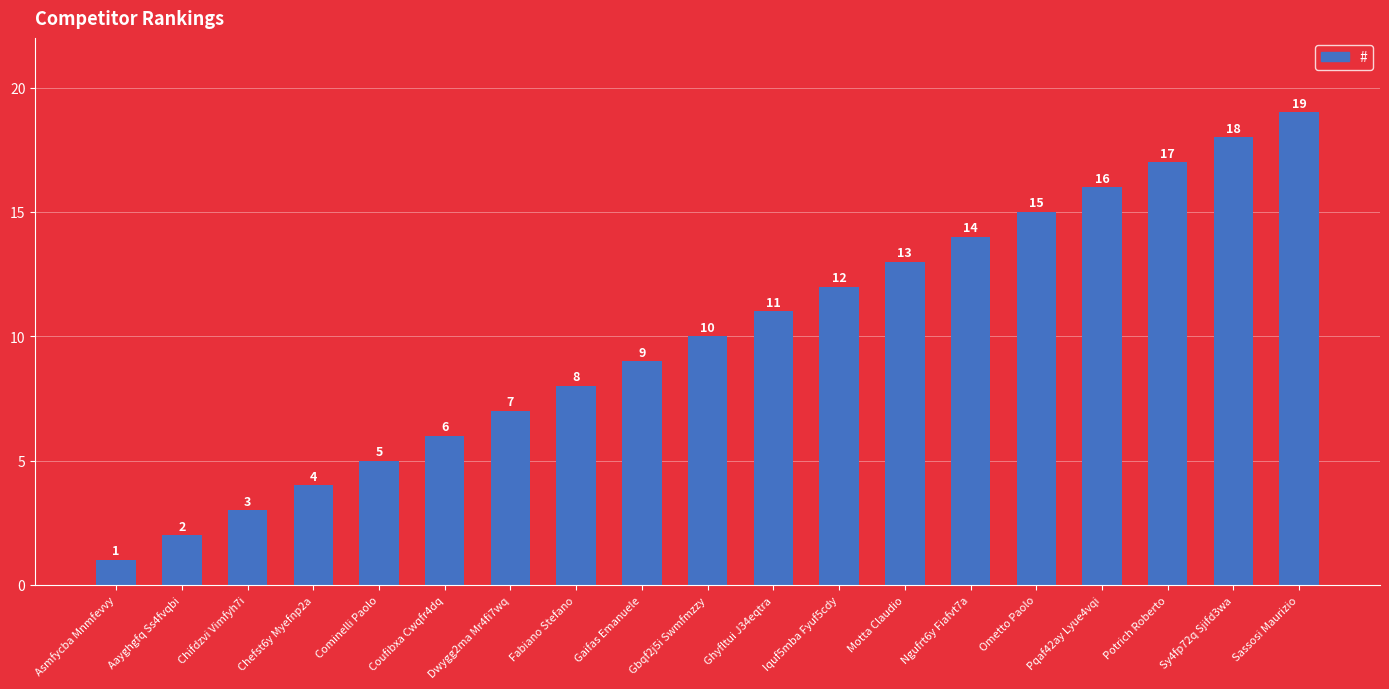

What is the change in value from Chefst6y Myefnp2a to Sy4fp72q Sjifd3wa?

+14